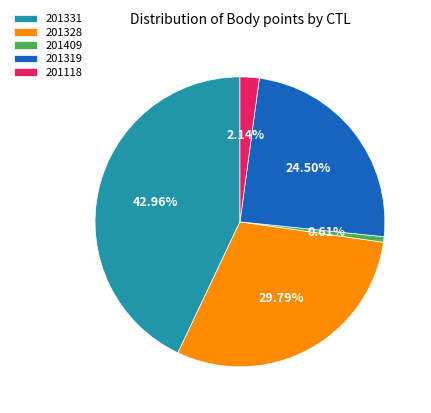

How many segments does this pie chart have?

5